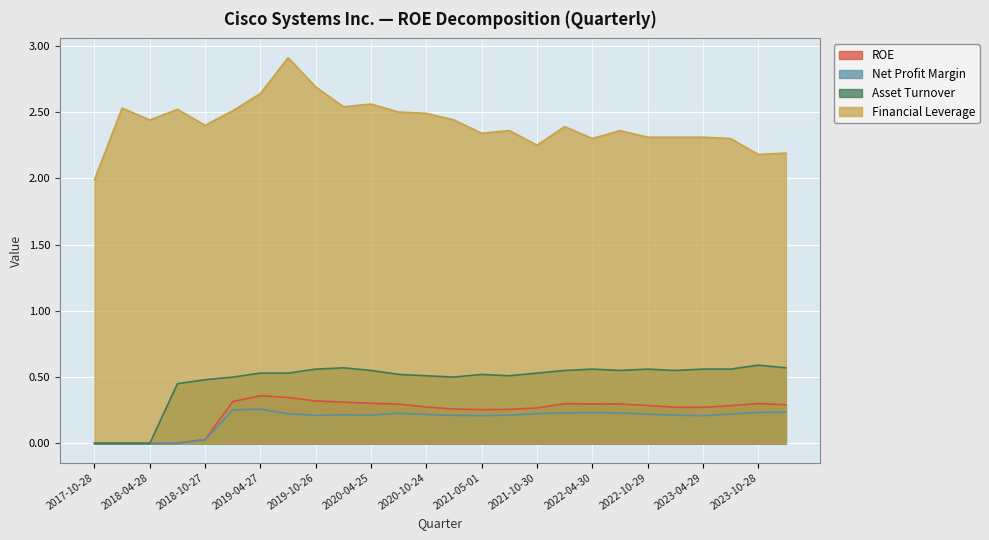

True or false: Financial Leverage and Asset Turnover cross at least once.

False